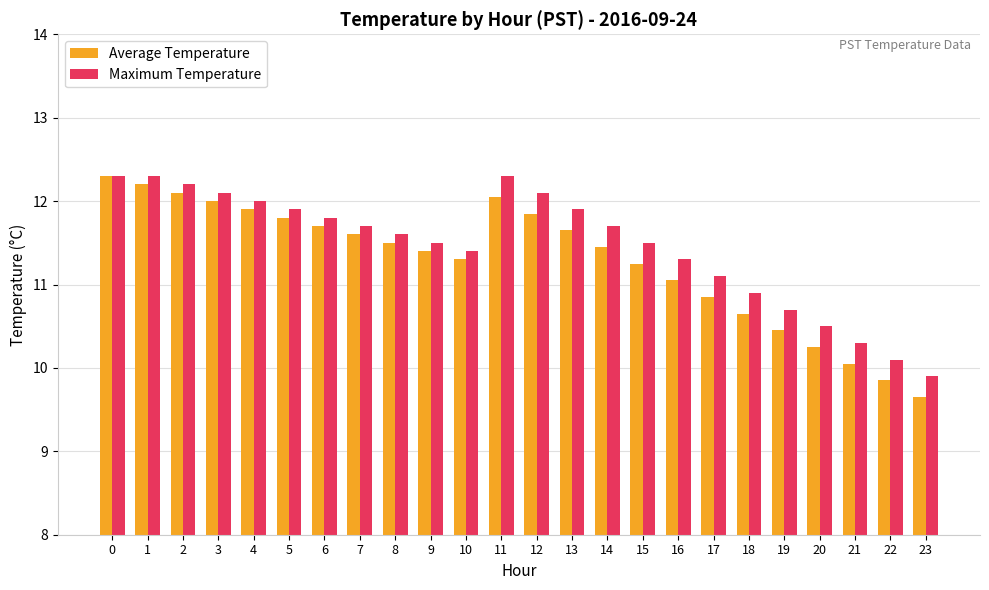

What is the total value across all series at 6?

23.5